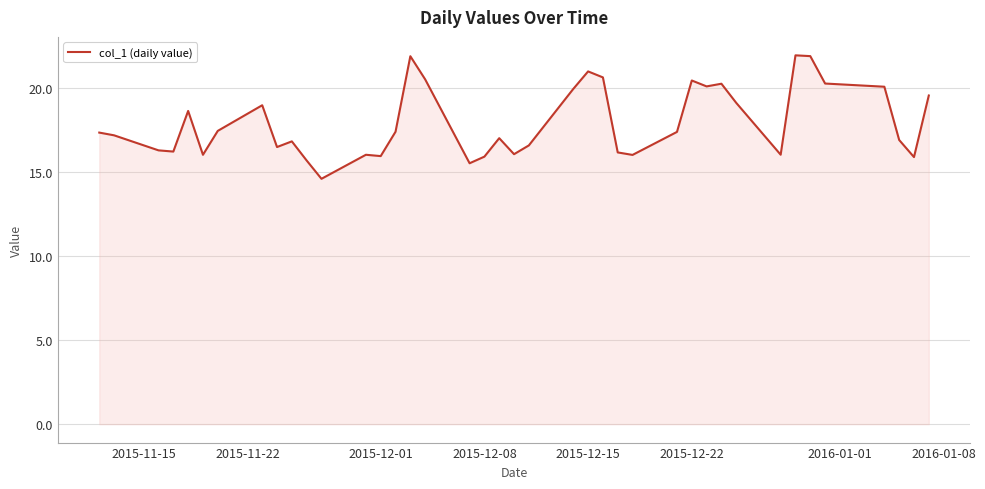

What is the maximum value shown in the chart?

21.9